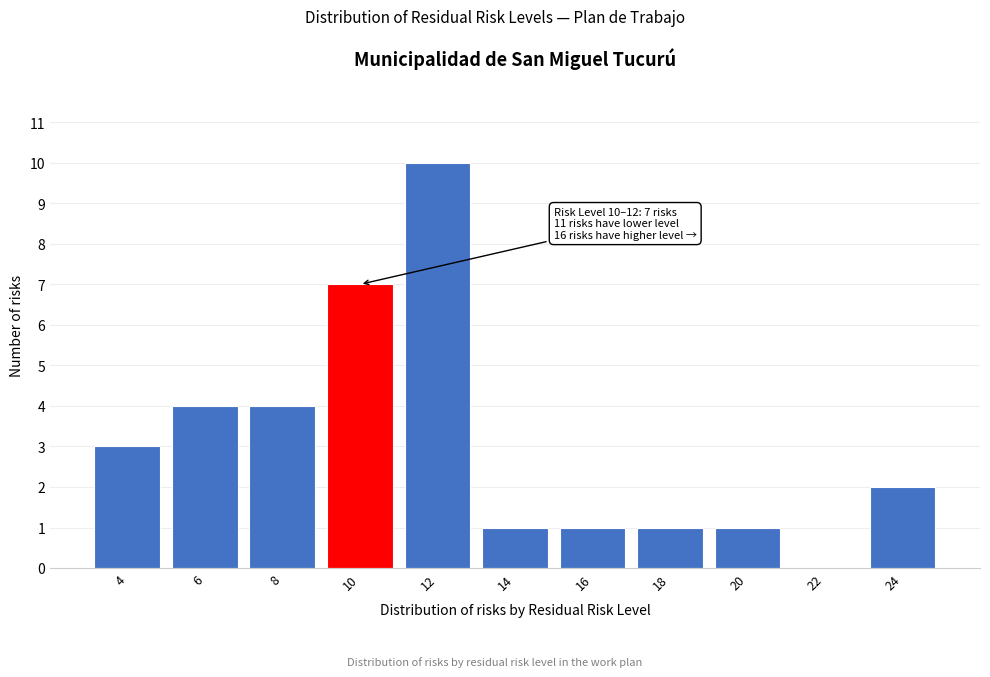

Reading left to right, what are all the values shown in this chart?

4=3	6=4	8=4	10=7	12=10	14=1	16=1	18=1	20=1	22=0	24=2